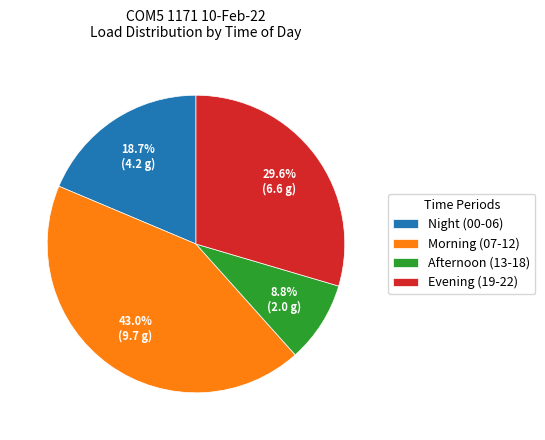

Is there any slice that represents more than half of the pie?

No